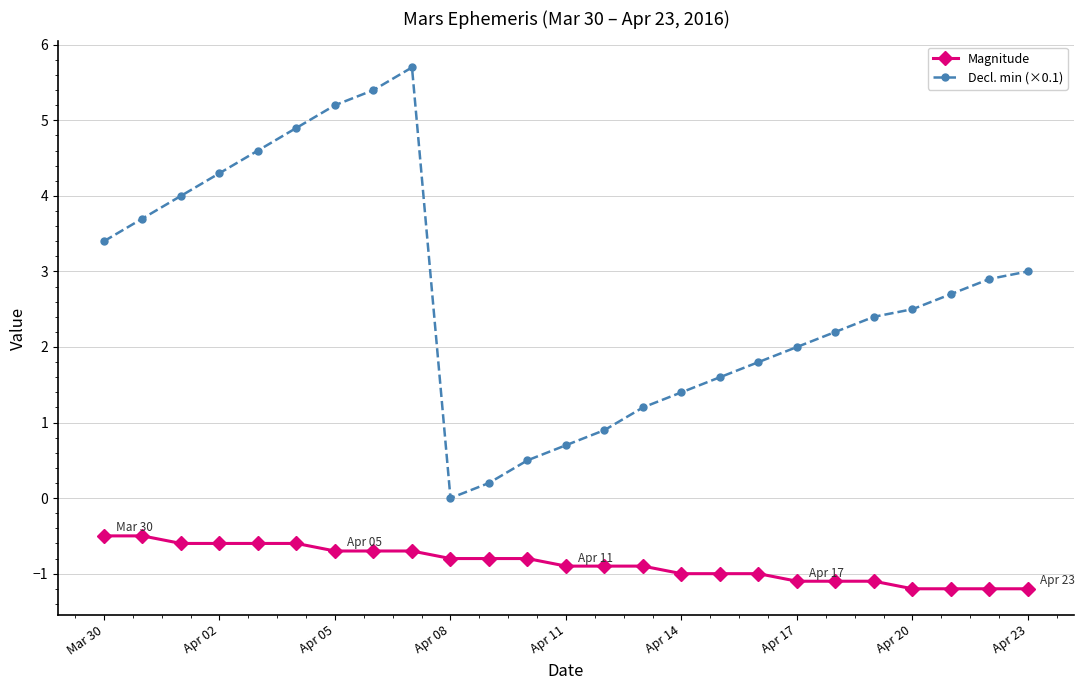

What is the value of the Decl. min (×0.1) point at the 16th from the left?

1.4